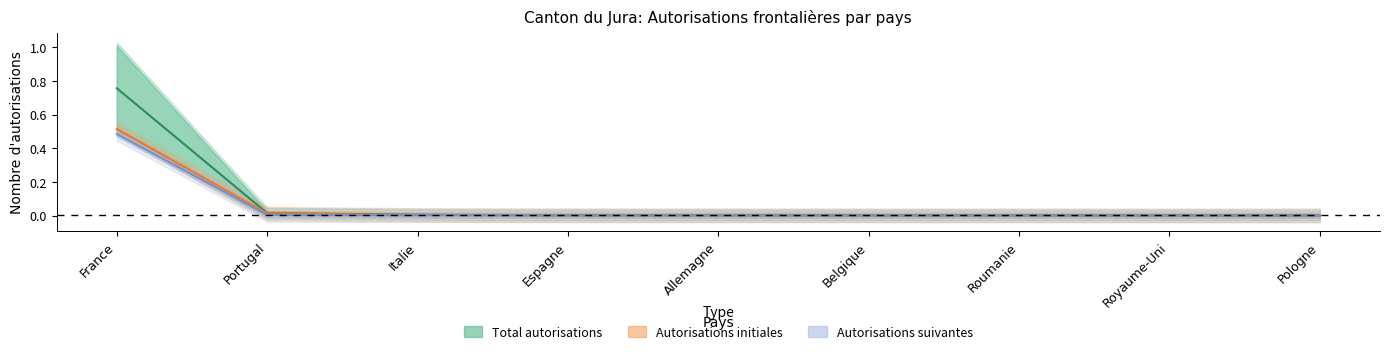

How many lines are shown in the chart?

3